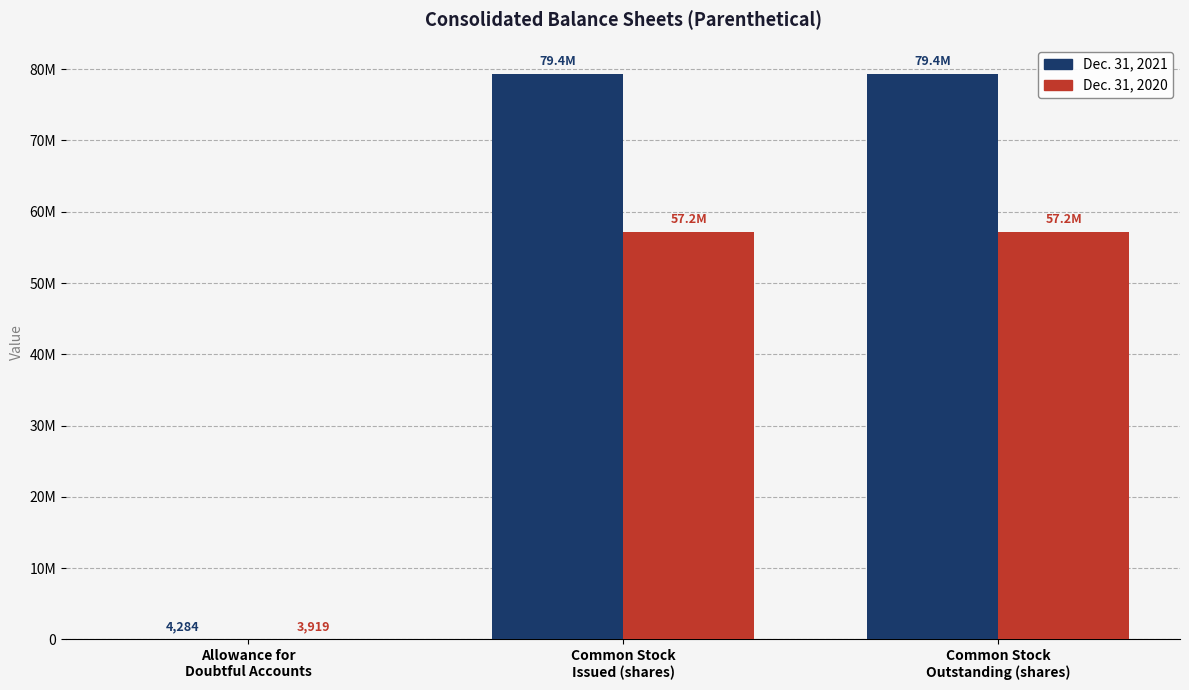

Where is Dec. 31, 2020 nearest to the value 28586105?

Allowance for
Doubtful Accounts